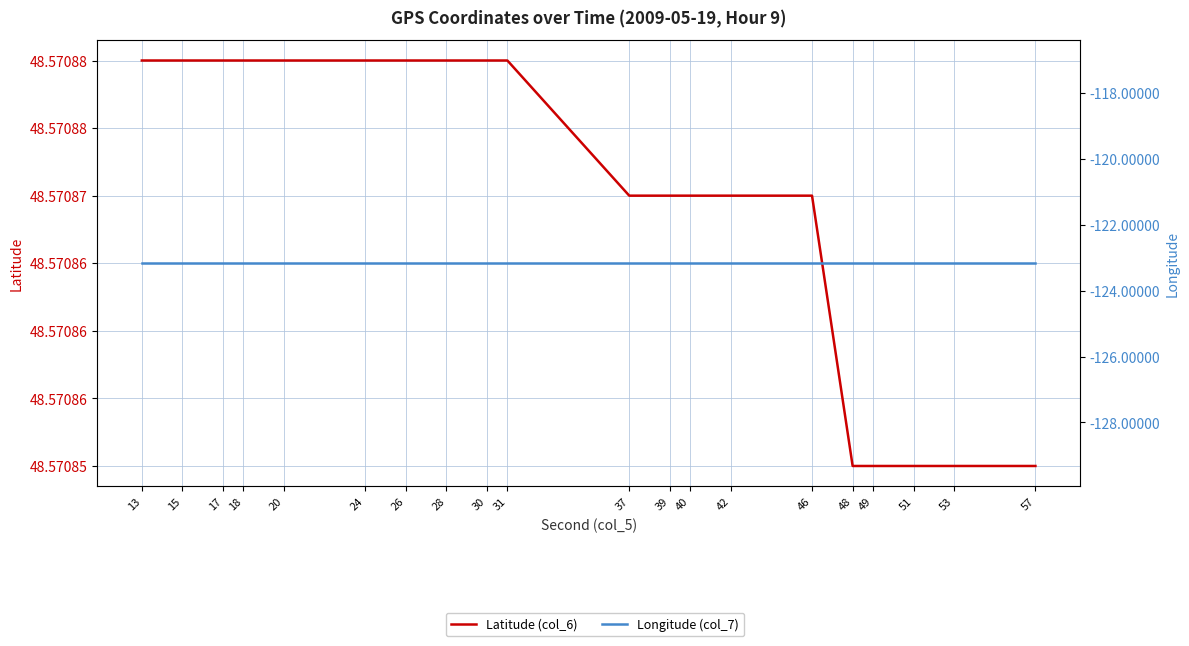

Which series has the widest spread of values?

Latitude (col_6)